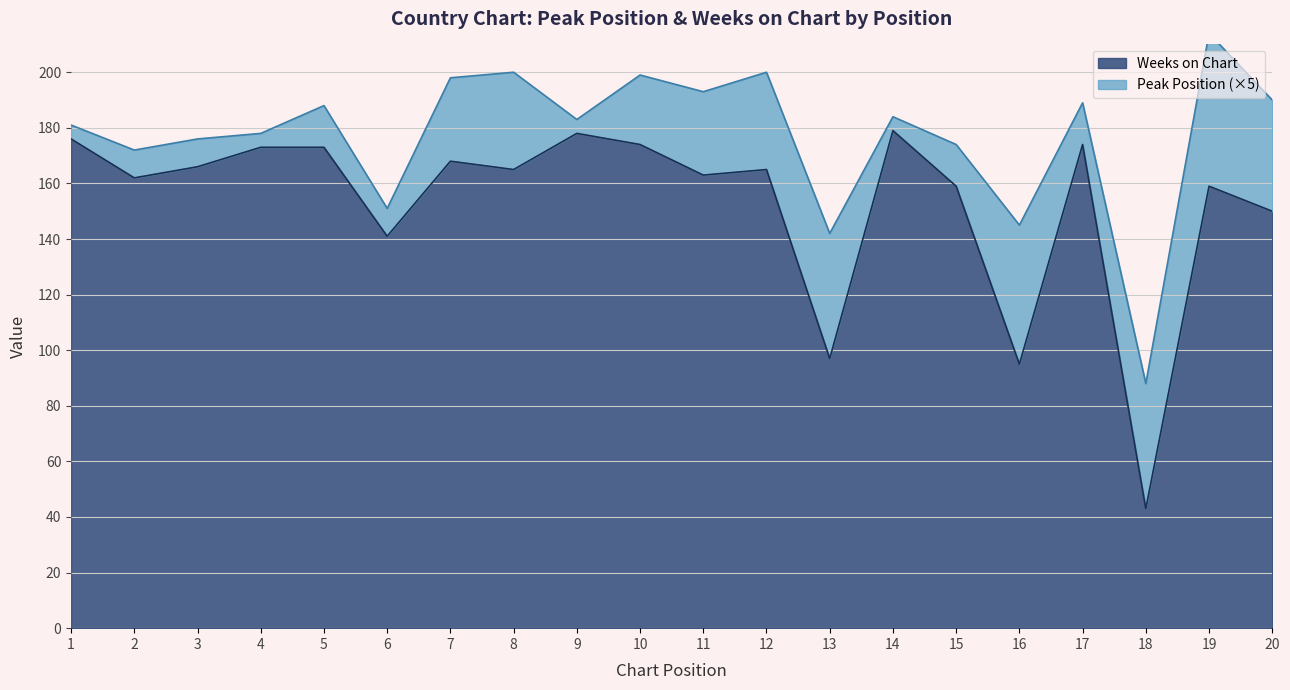

The value at 14 is 313. True or false?

False